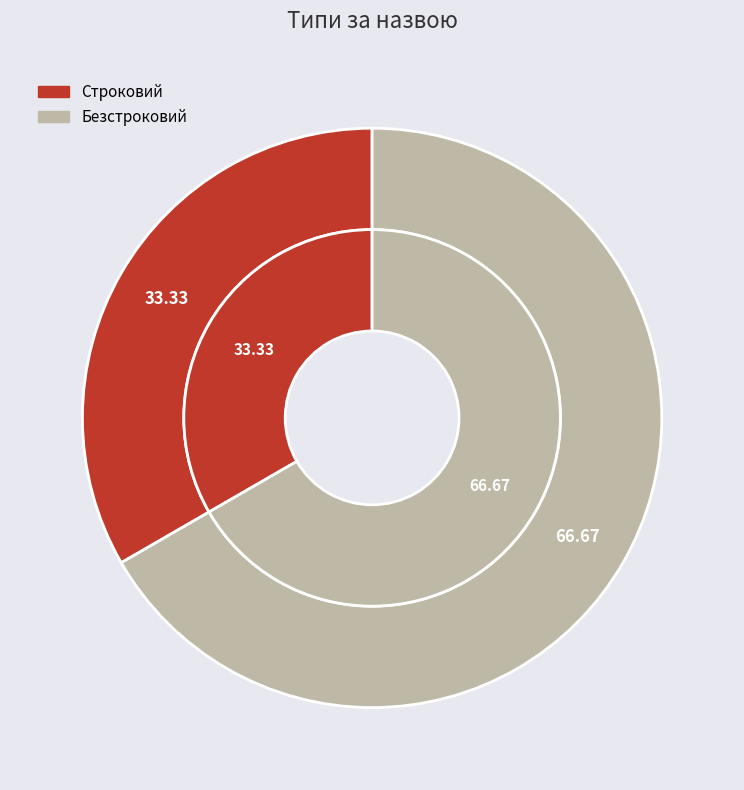

To the nearest percent, what is the difference between the largest and smallest slice percentages?

33%